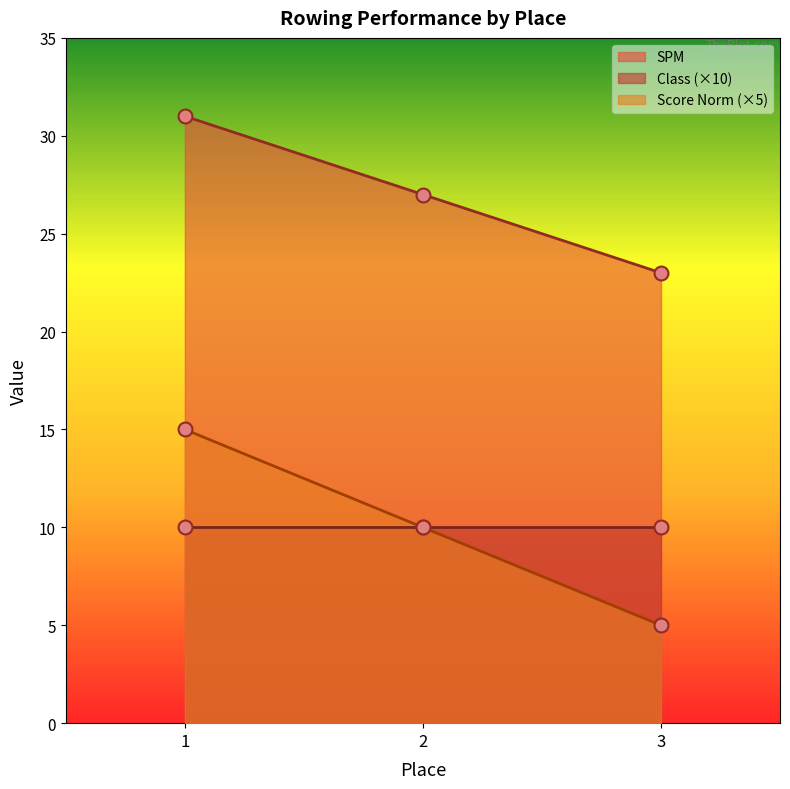

How many data points in SPM are above 27?

1